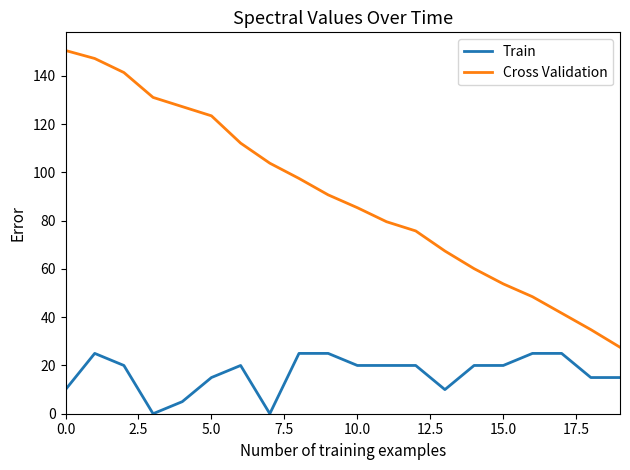

Which series has the widest spread of values?

Cross Validation